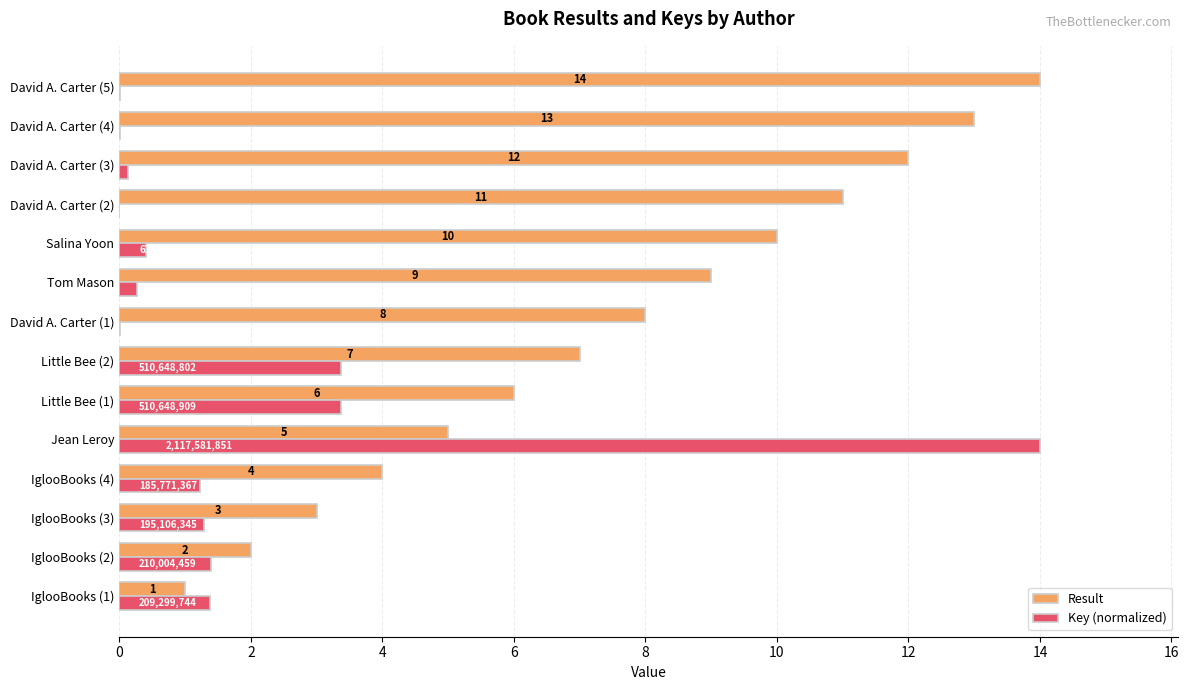

What is the sum of the Result values at David A. Carter (4) and Little Bee (1)?

19.0